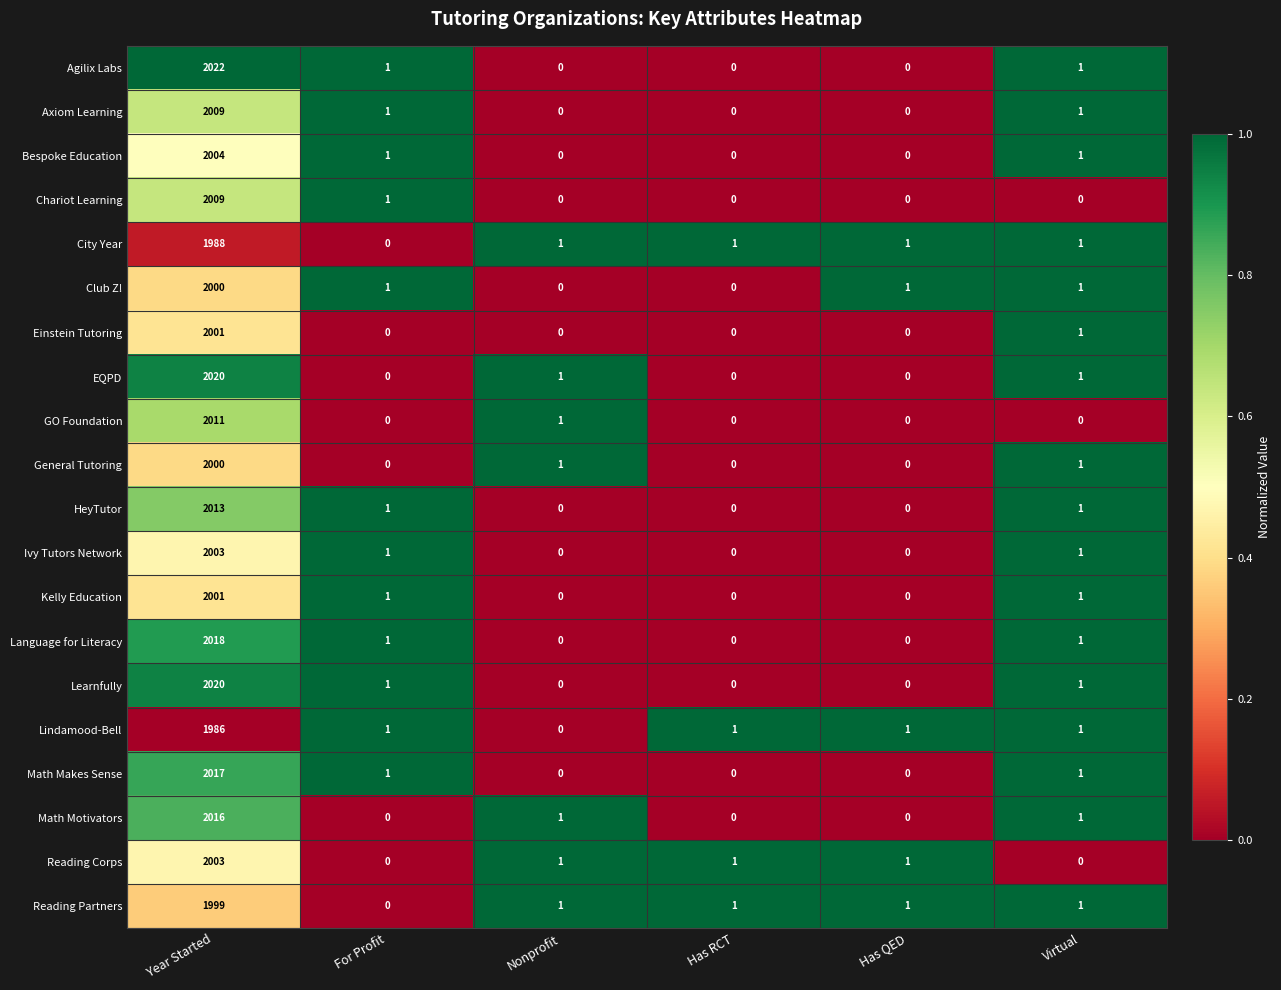

How many series are shown in this chart?

20